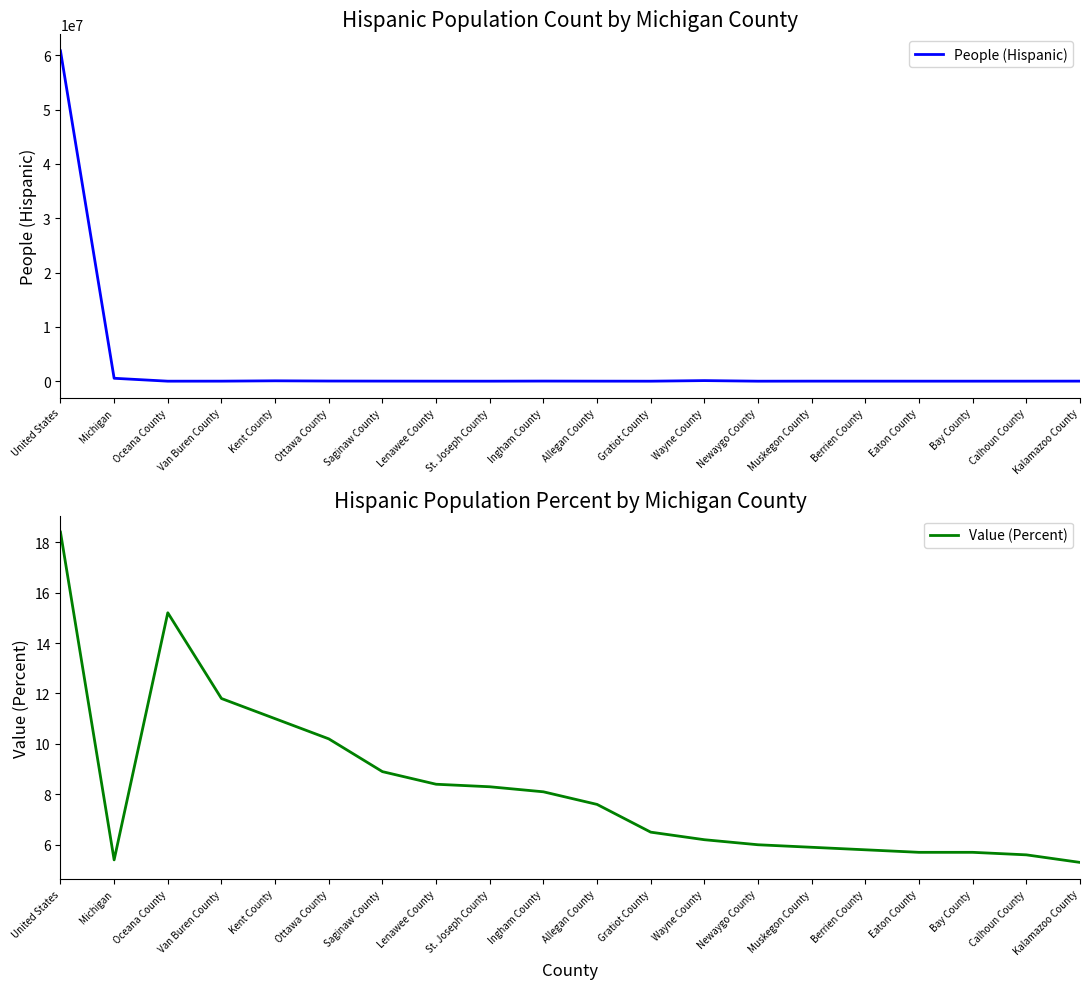

Does the chart display data point markers on the line(s)?

No